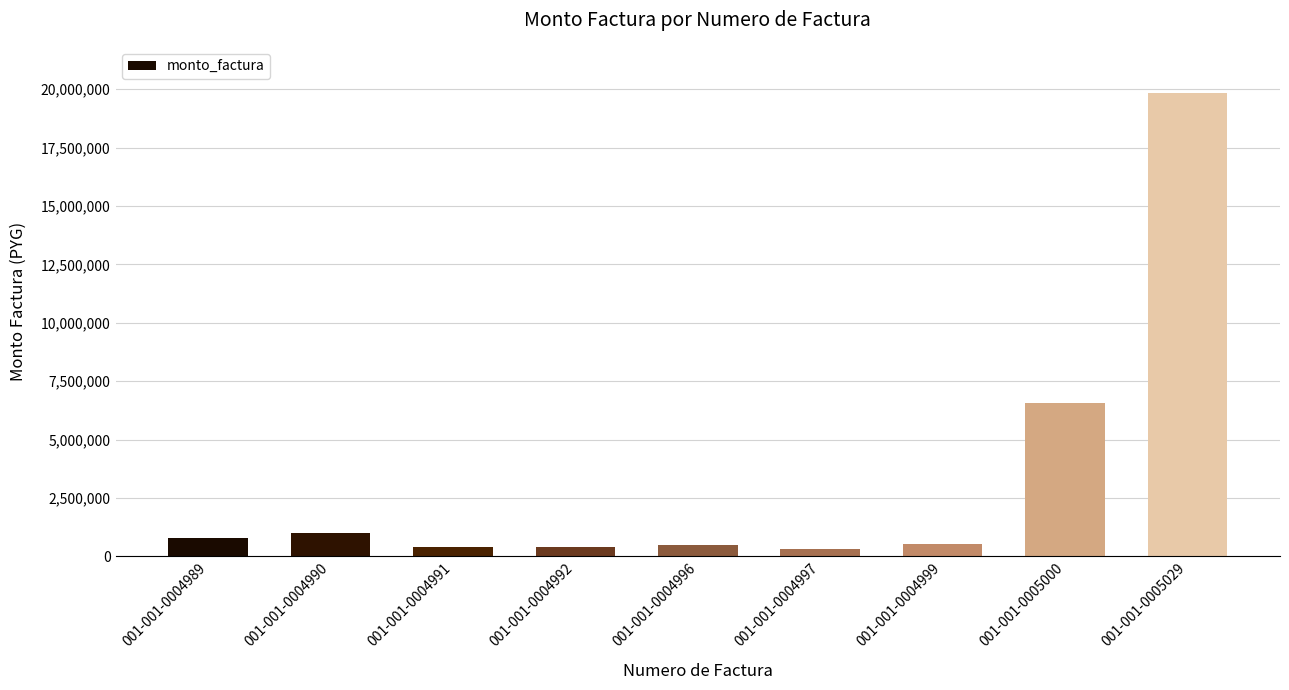

What is the difference between the maximum and second lowest values?

19413517